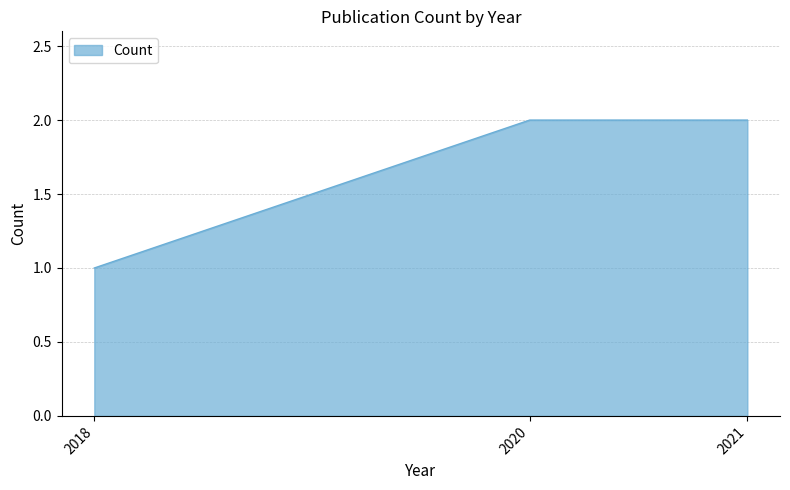

What is the average value?

2